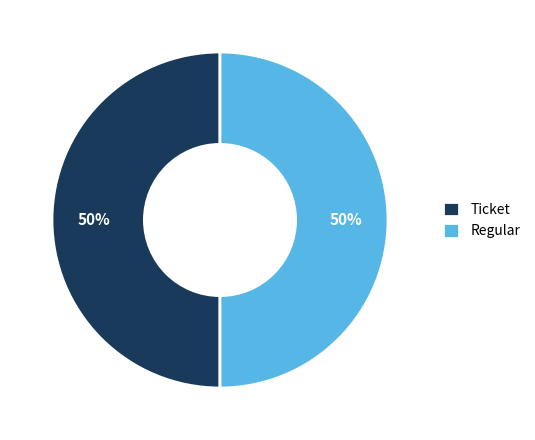

True or false: Ticket accounts for 50% of the total.

True